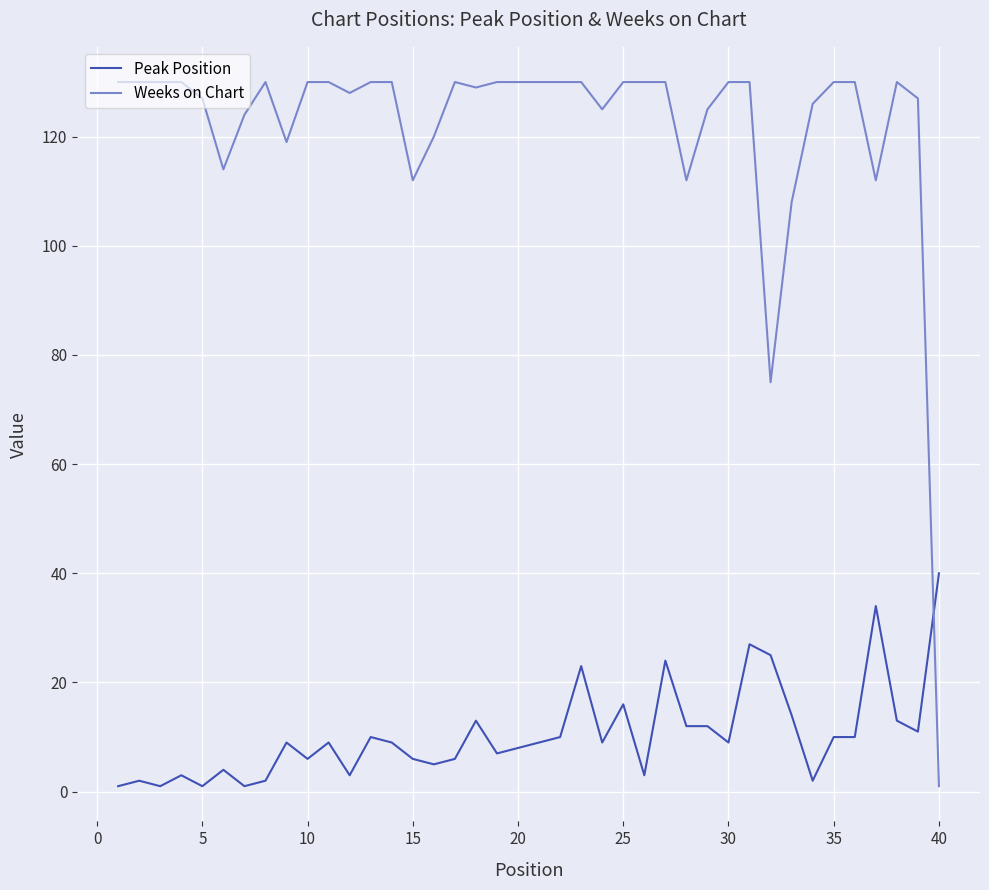

What is the highest value of the Peak Position series?

40